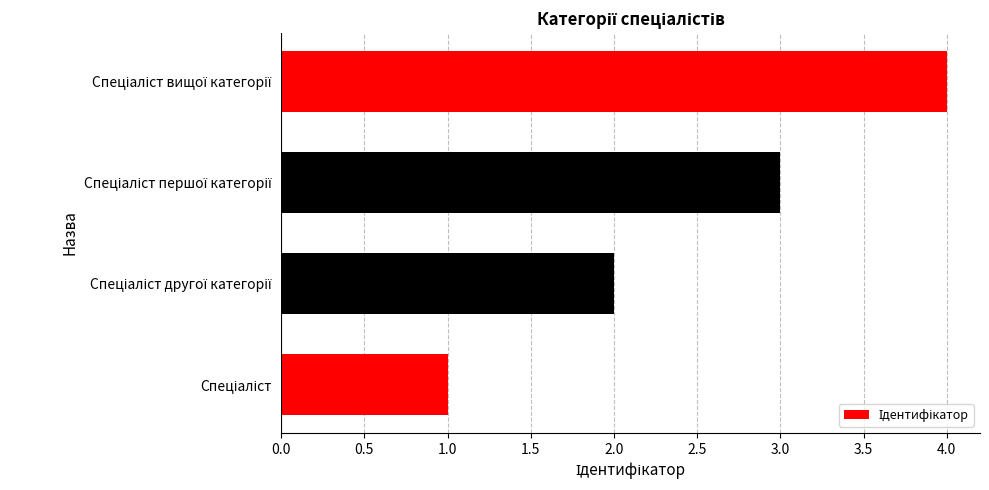

What is the greatest value displayed?

4